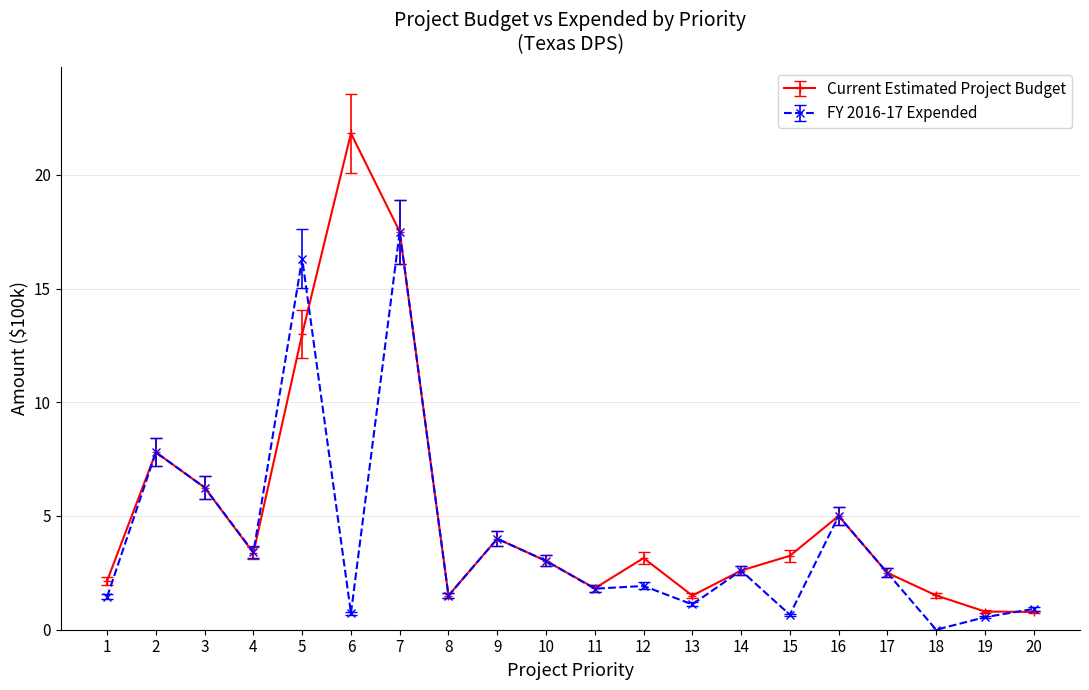

How many lines are shown in the chart?

2